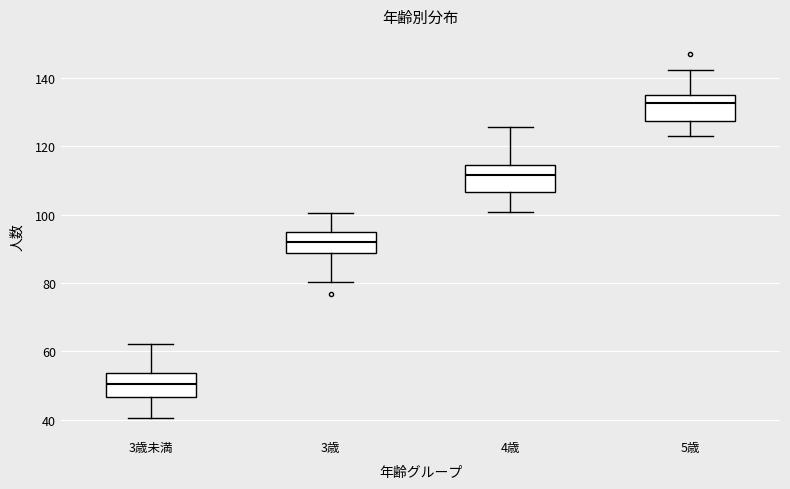

Reading left to right, transcribe this box plot: for each box, give where its median line is, the range the box spans, and where its two whiskers end, as read against the y-axis. The values are not printed on the chart, so give them approximately, as read against the axis.

3歳未満: median 50, box 46 to 54, whiskers 40 to 62
3歳: median 92, box 88 to 94, whiskers 80 to 100
4歳: median 112, box 106 to 114, whiskers 100 to 126
5歳: median 132, box 128 to 134, whiskers 124 to 142